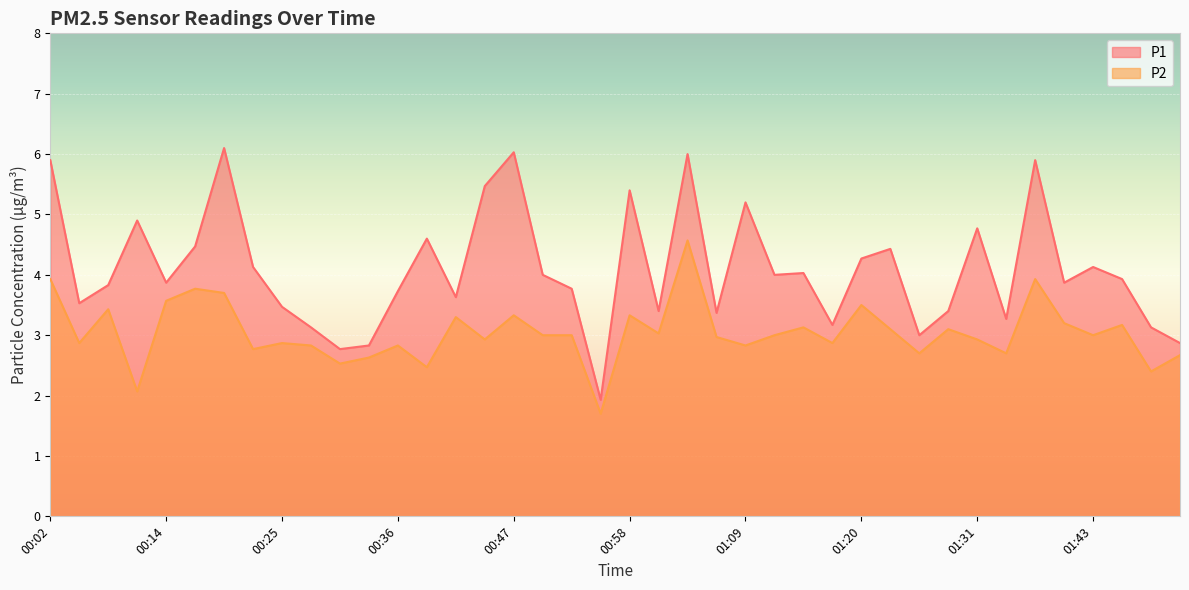

What is the difference between the second highest and second lowest values in the P1 series?

3.3